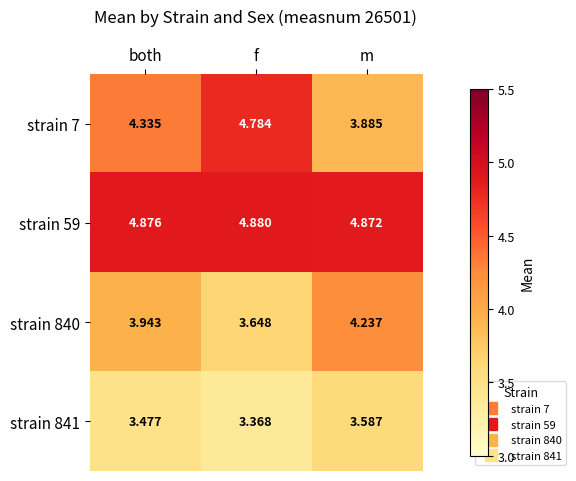

At which category does the chart reach its minimum across all series?

f